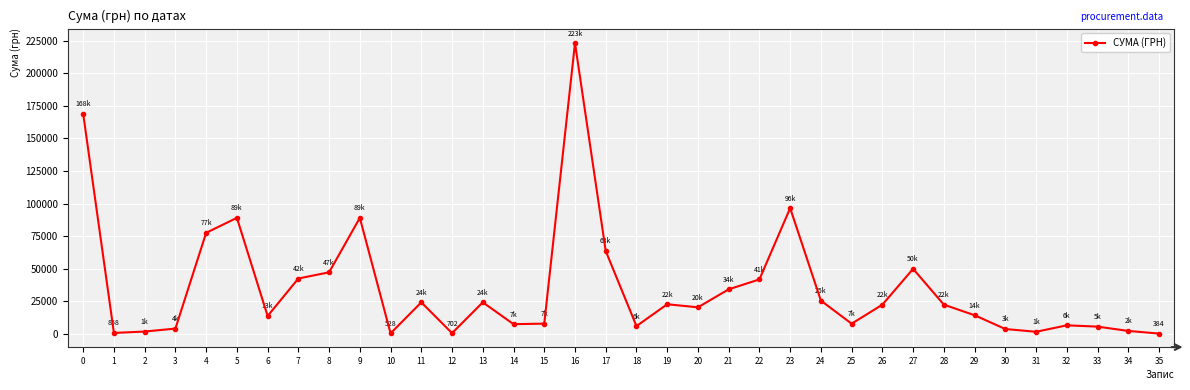

True or false: the data shows 24330.0 at 13.

True